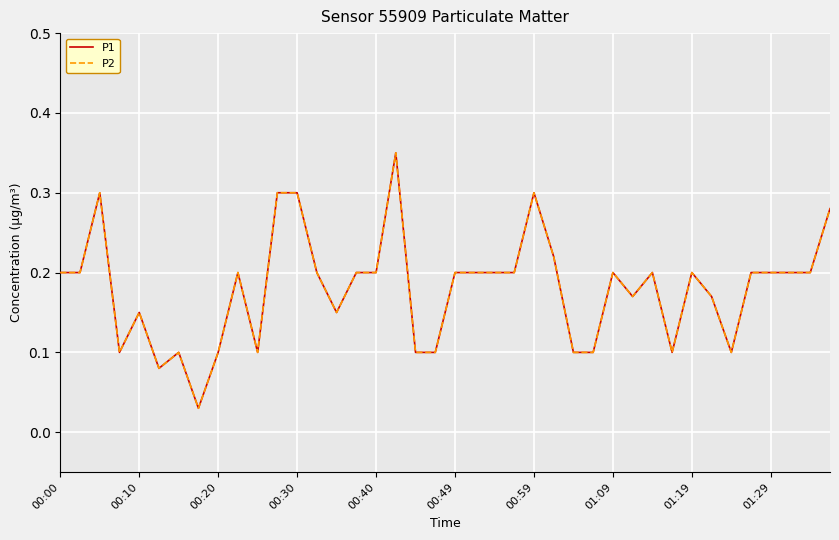

Does the chart have visible grid lines?

Yes